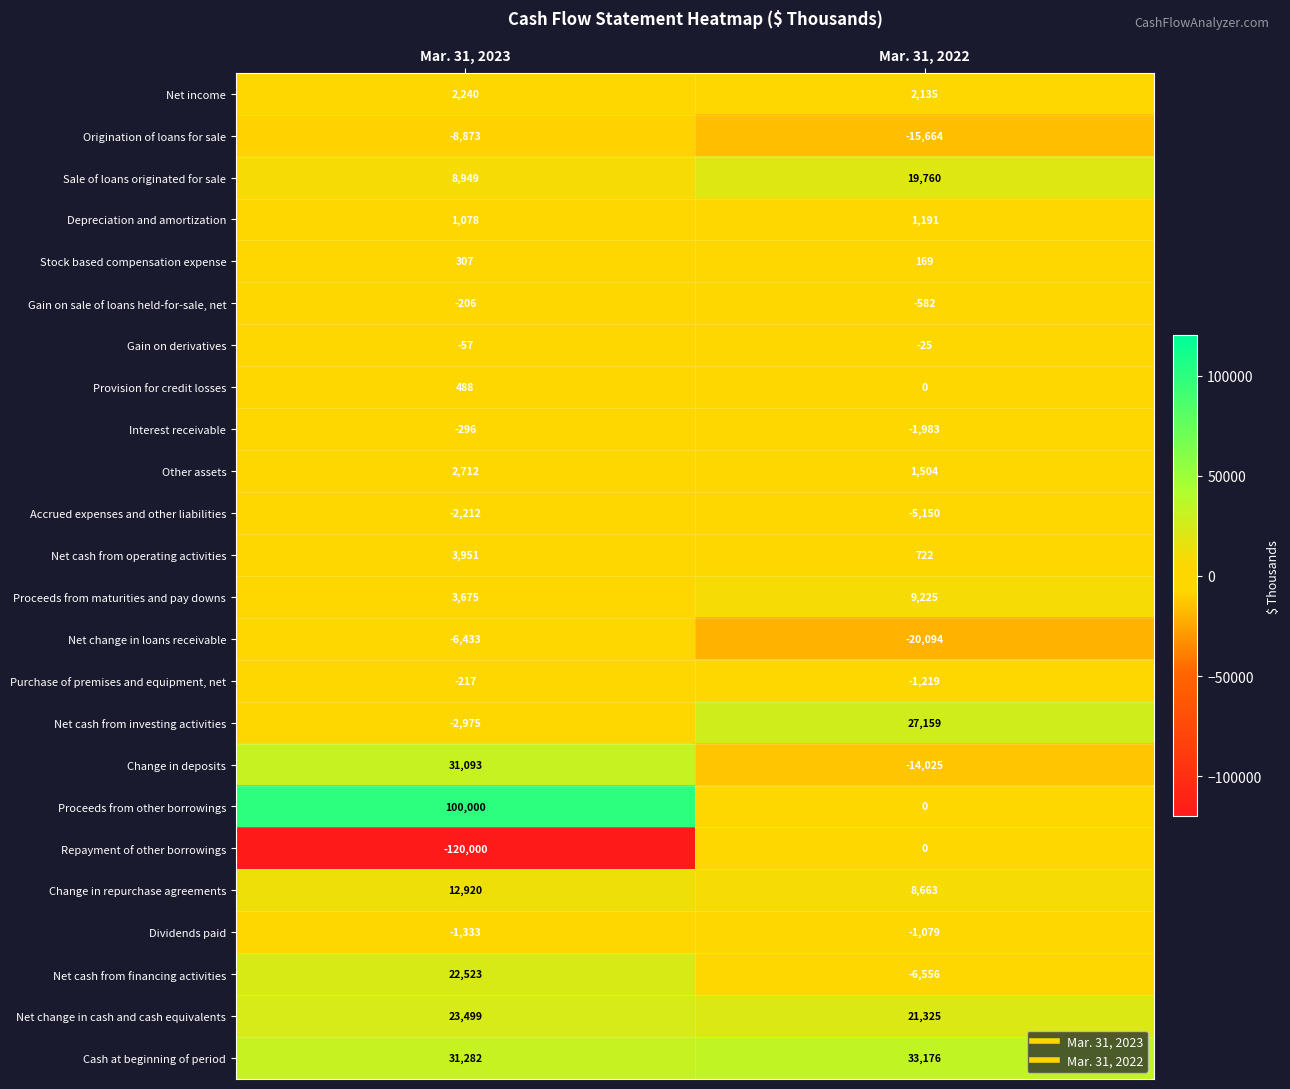

What is the difference between the maximum and minimum values in the Net change in cash and cash equivalents series?

2174